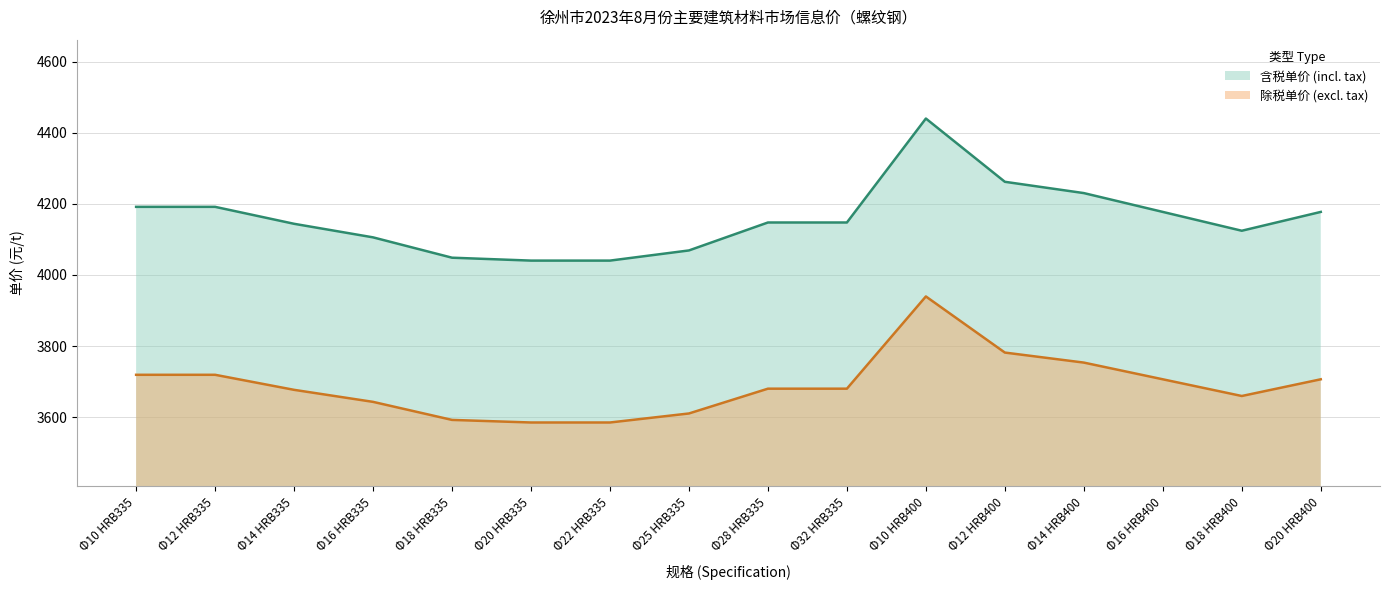

True or false: 含税单价 (incl. tax) and 除税单价 (excl. tax) cross at least once.

False